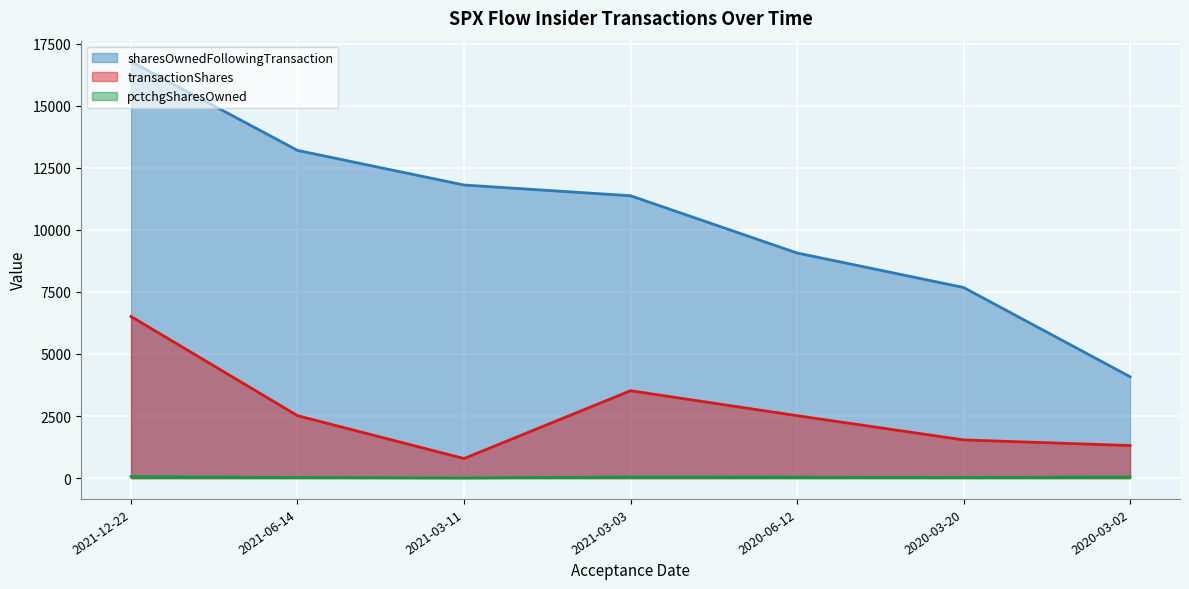

Where is the first local maximum for transactionShares?

2021-03-03